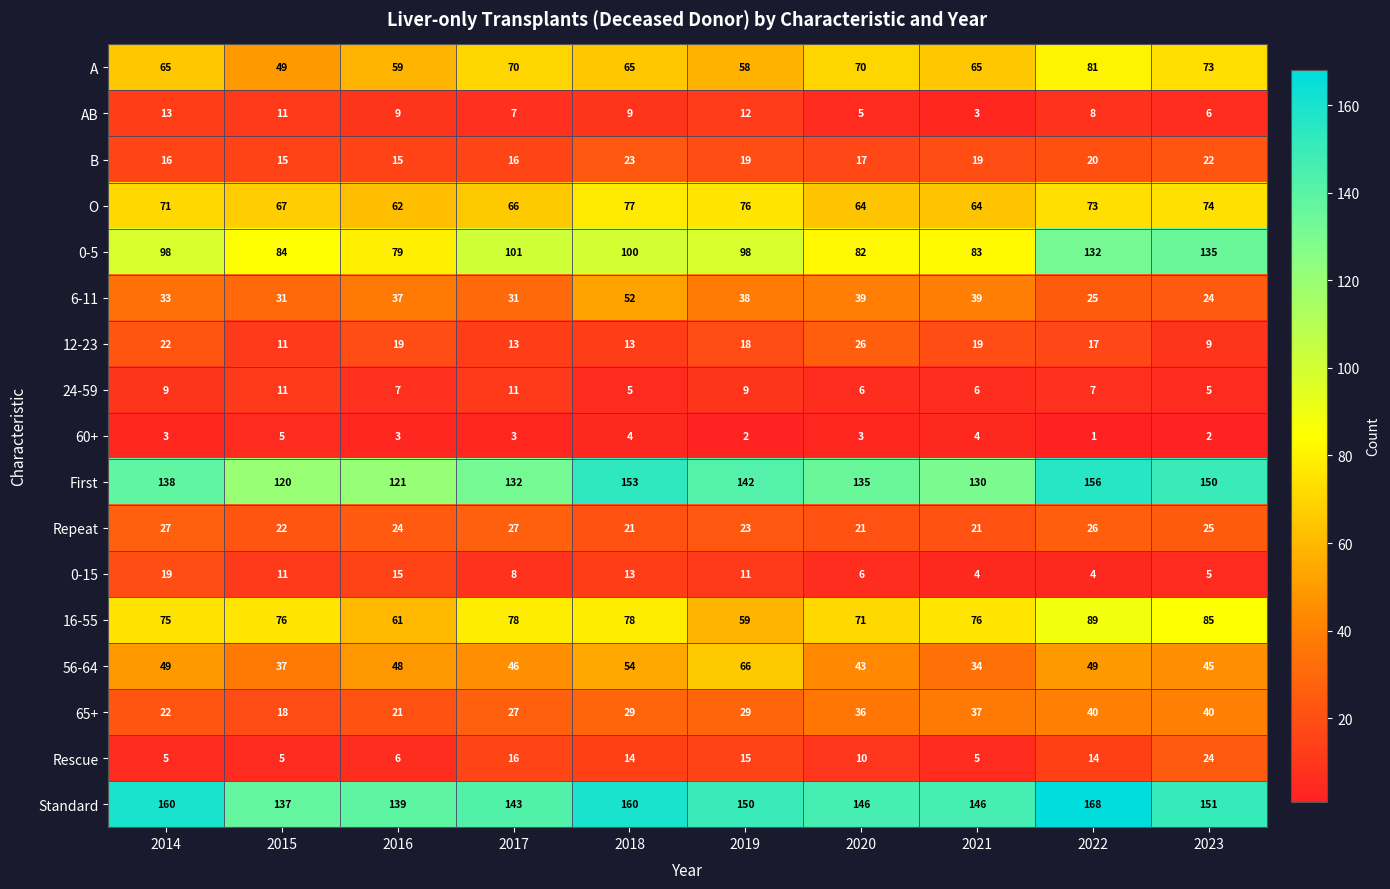

Which category has the lowest value in the AB series?

2021